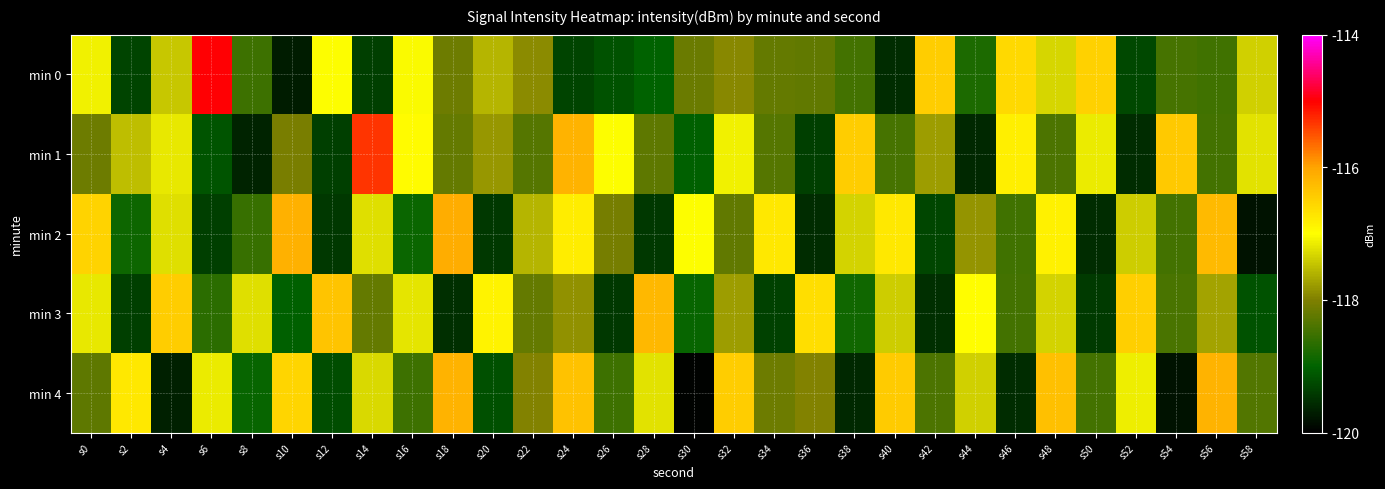

Which series has the largest range (max minus min)?

min 0